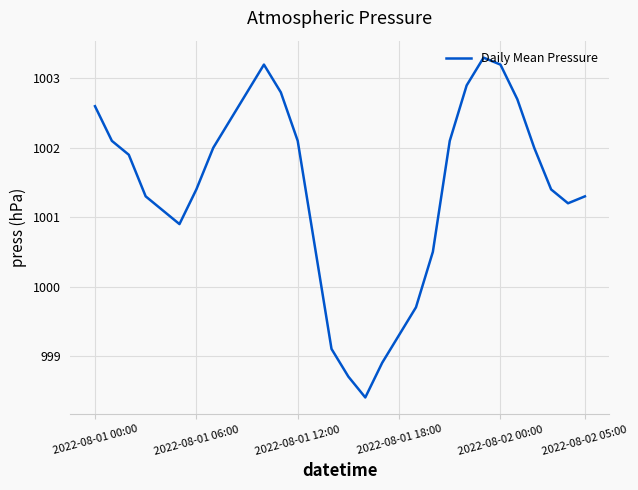

What is the greatest value displayed?

1003.3